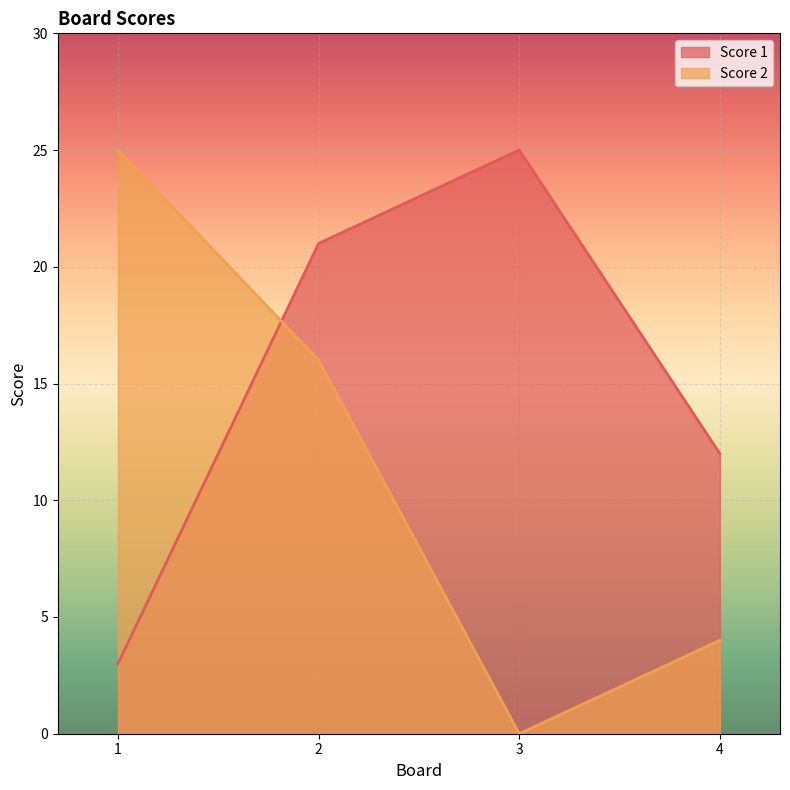

What is the average value of the Score 2 series?

11